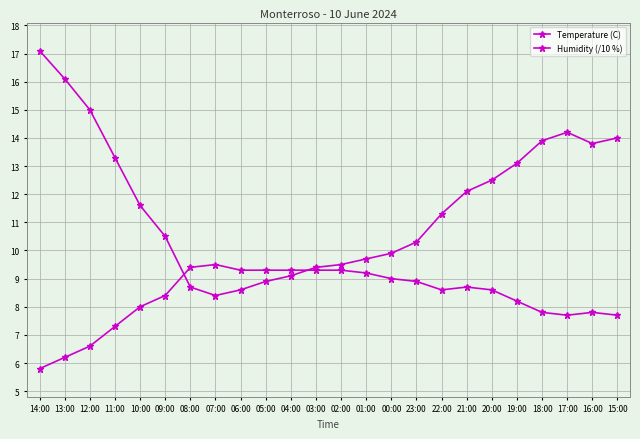

The Humidity (/10 %) series shows 12.6 at 23:00. True or false?

False